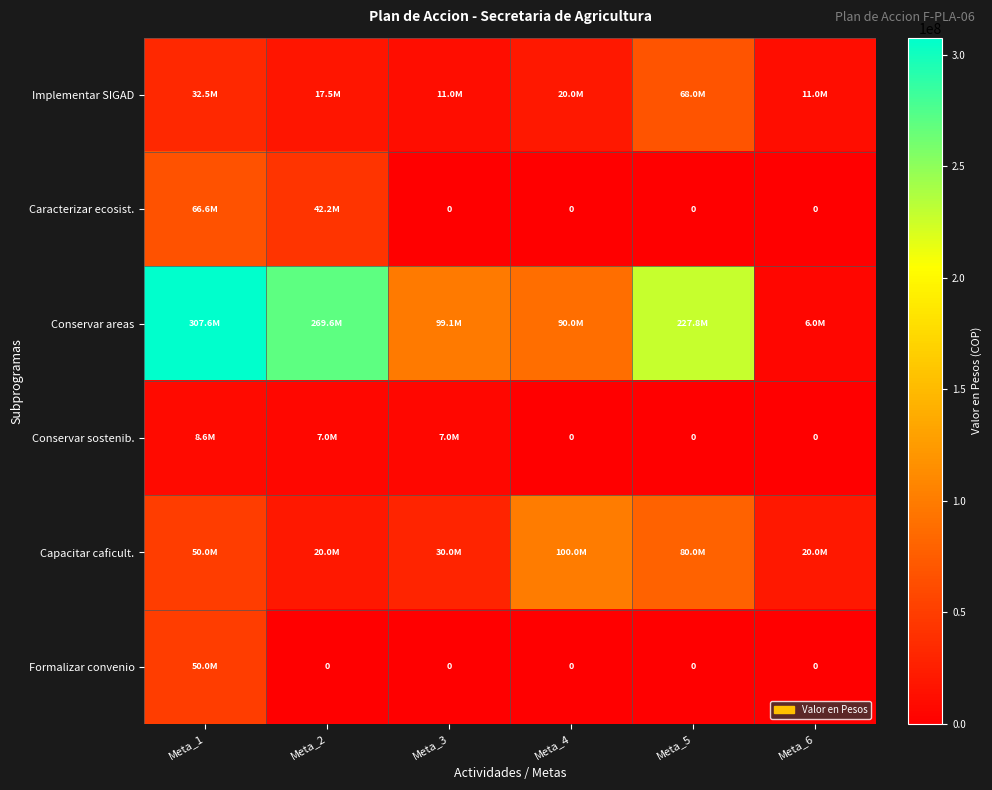

At Meta_5, list the series in order from smallest to largest.

Caracterizar ecosist., Conservar sostenib., Formalizar convenio, Implementar SIGAD, Capacitar caficult., Conservar areas